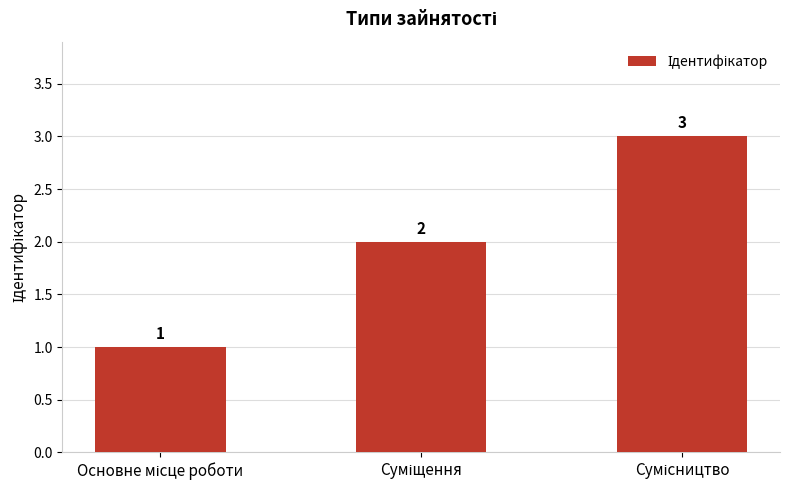

What is the greatest value displayed?

3